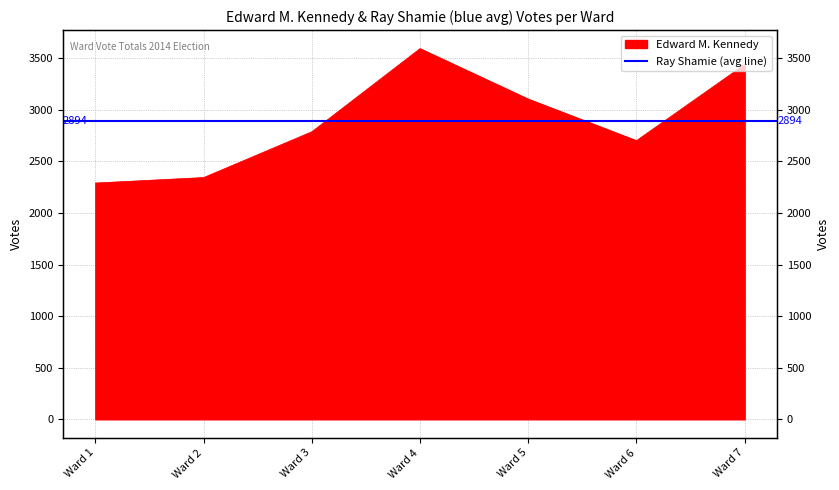

What is the value of the 5th point from the left?

3104